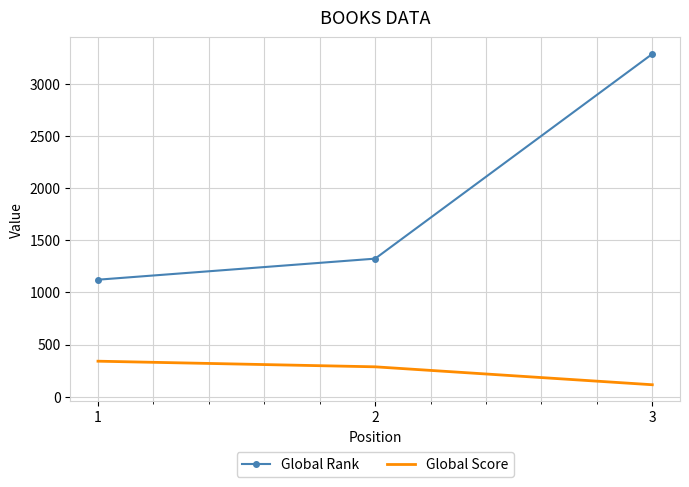

Is the value of Global Rank at 1 greater than the value of Global Score at 1?

Yes